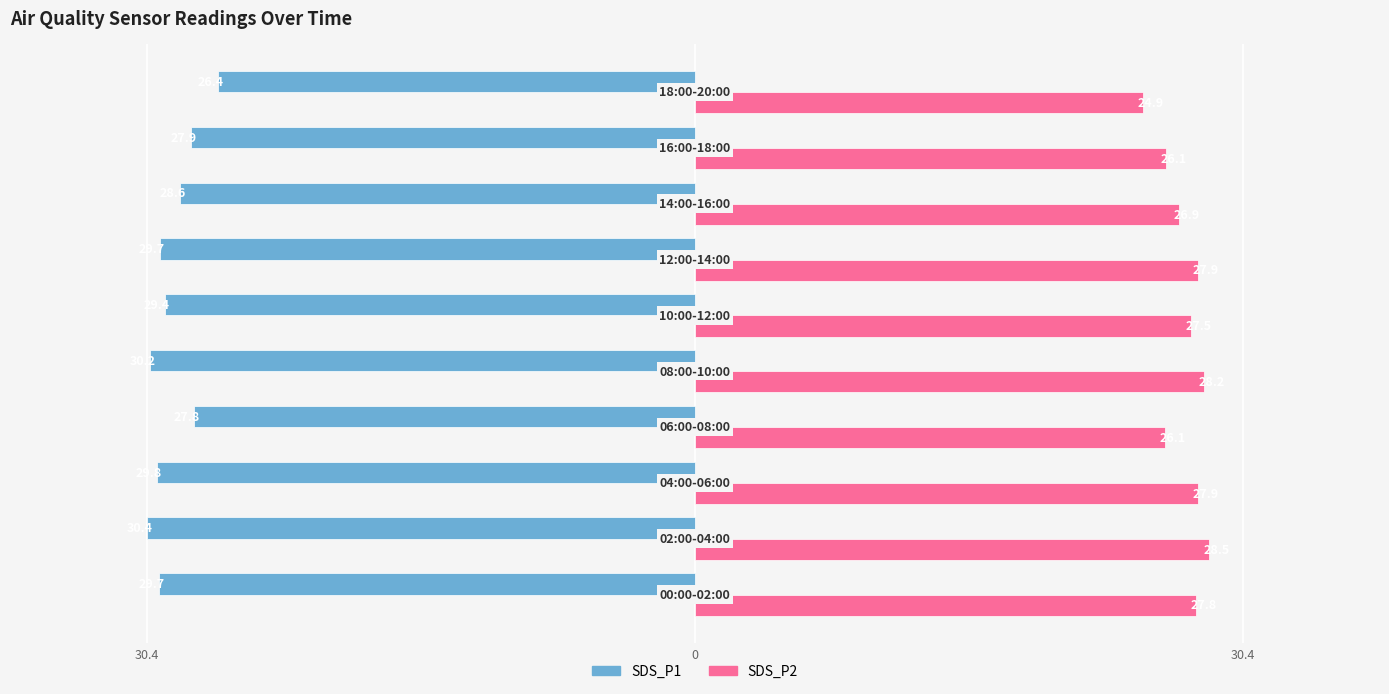

What is the label of the 1st bar from the left?

30.4